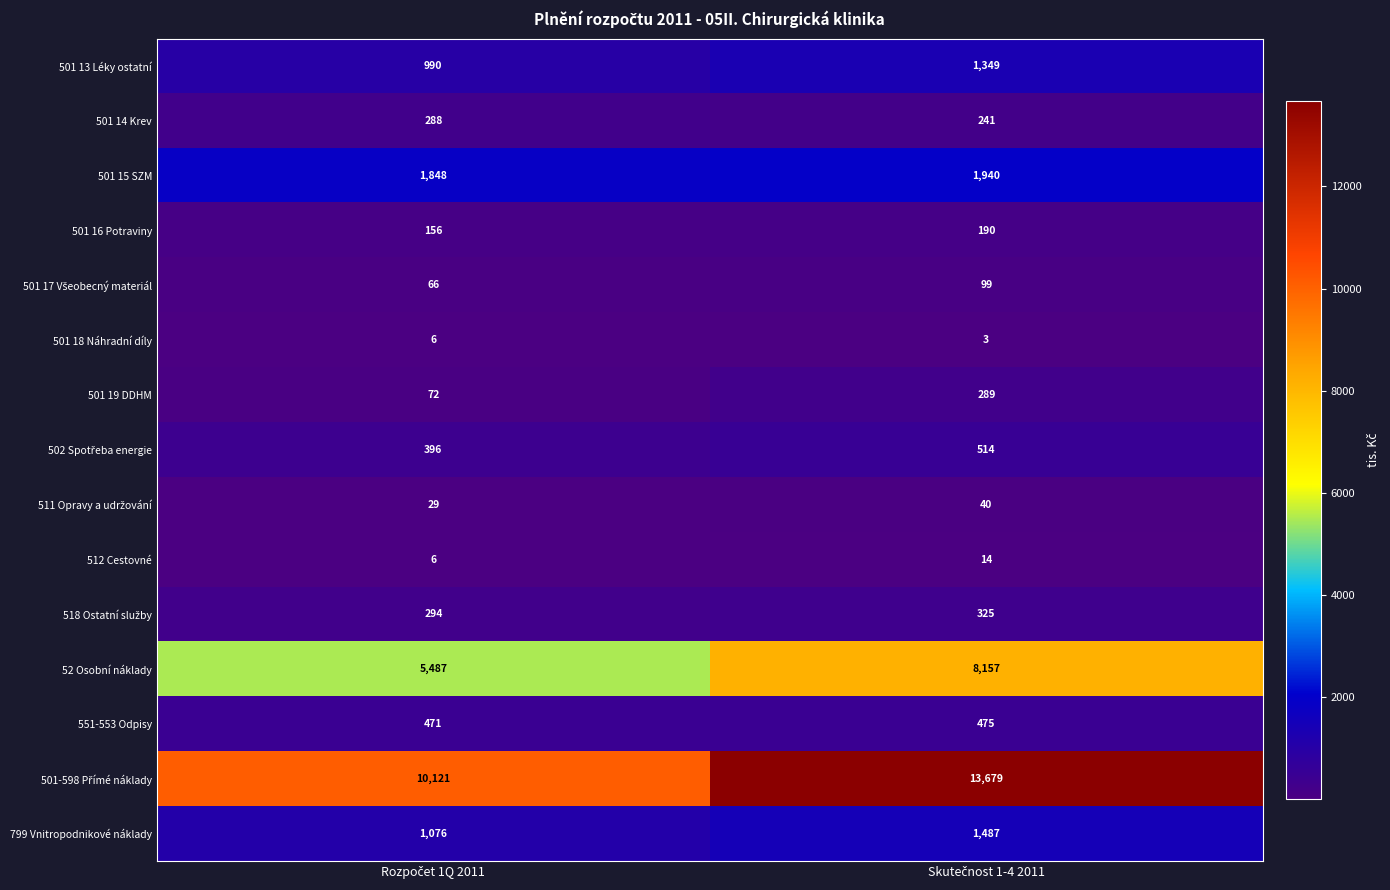

What is the sum of all 551-553 Odpisy values?

946